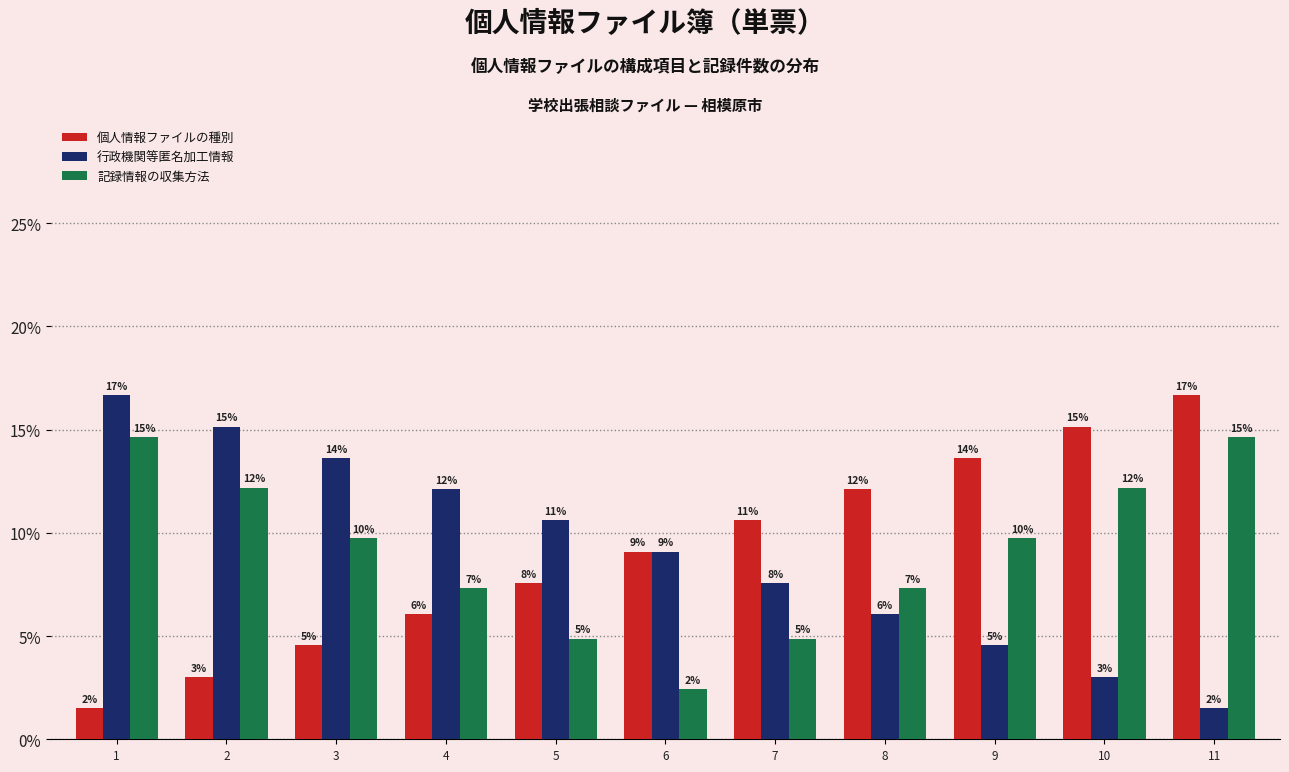

Is it true that 個人情報ファイルの種別 equals 26.1 at 10?

False